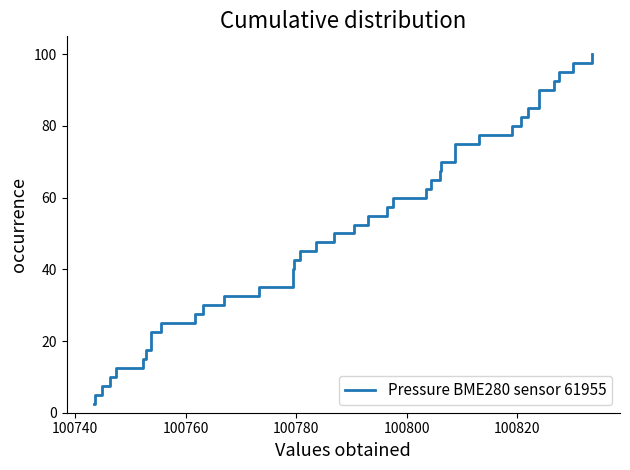

What is the label of the 5th point from the left?

100800